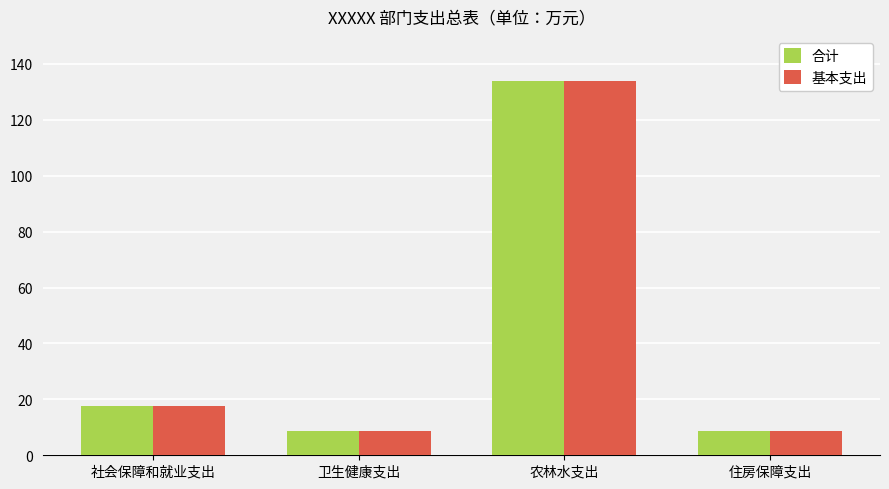

The 基本支出 series shows 8.8 at 卫生健康支出. True or false?

True